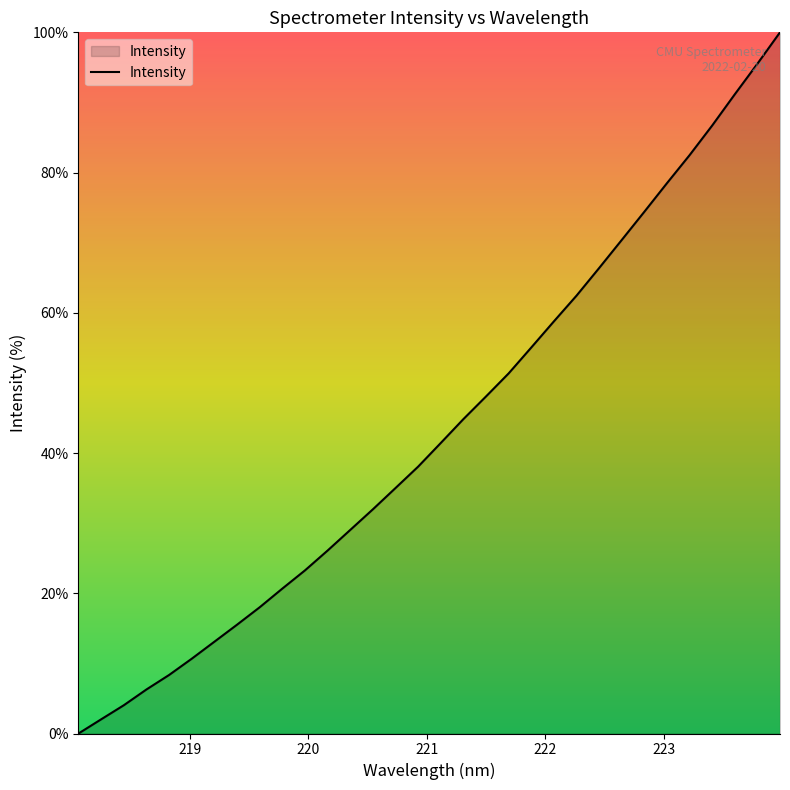

What is the maximum value shown in the chart?

100.0